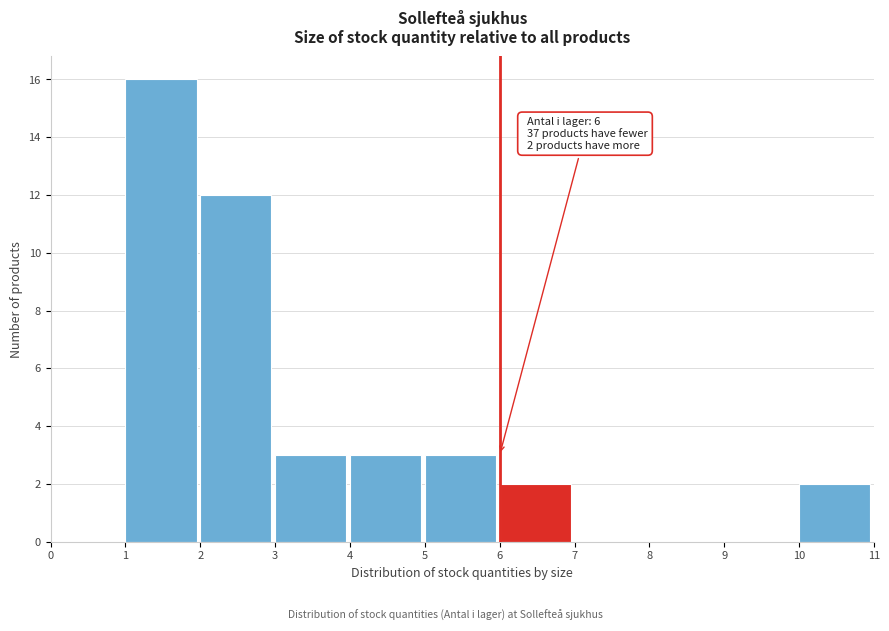

Which range on the x-axis has the tallest bar?

1 to 2